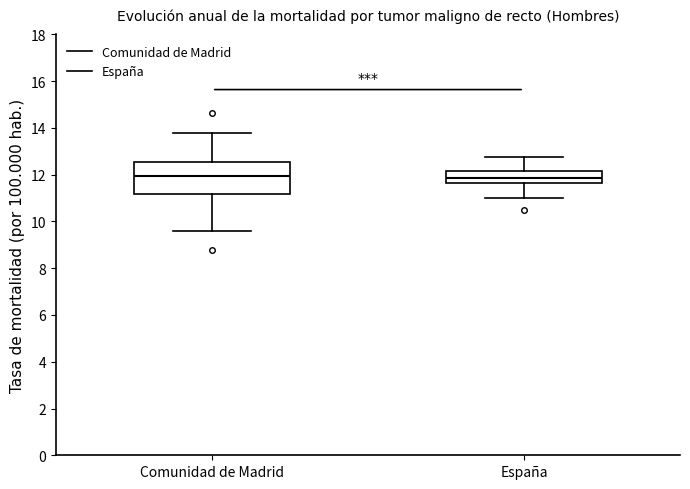

Where does the lower whisker of the box for España end on the y-axis? The values are not printed on the chart, so give them approximately, as read against the axis.

11.0